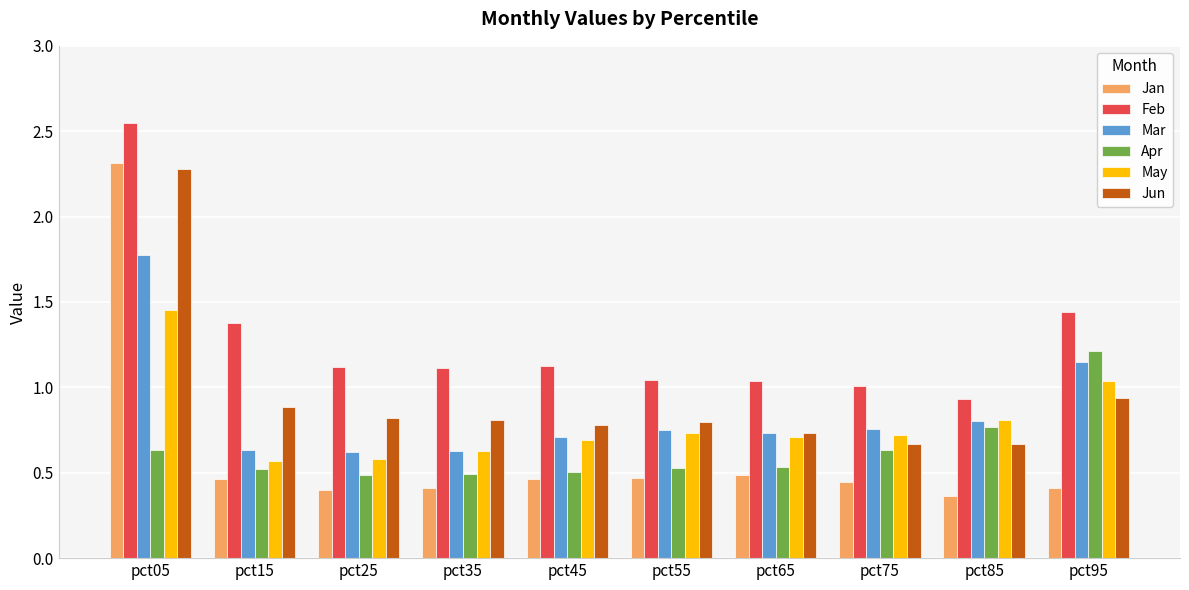

Which category has the highest value across all series?

pct05